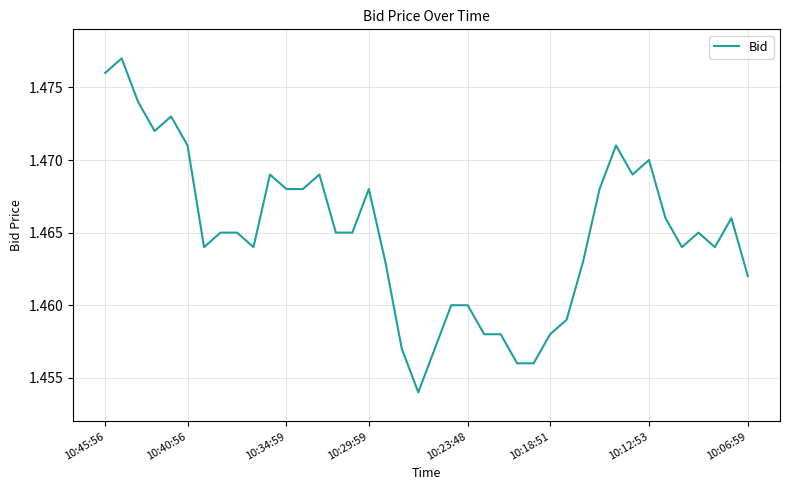

What is the value of the 8th point from the left?

1.5